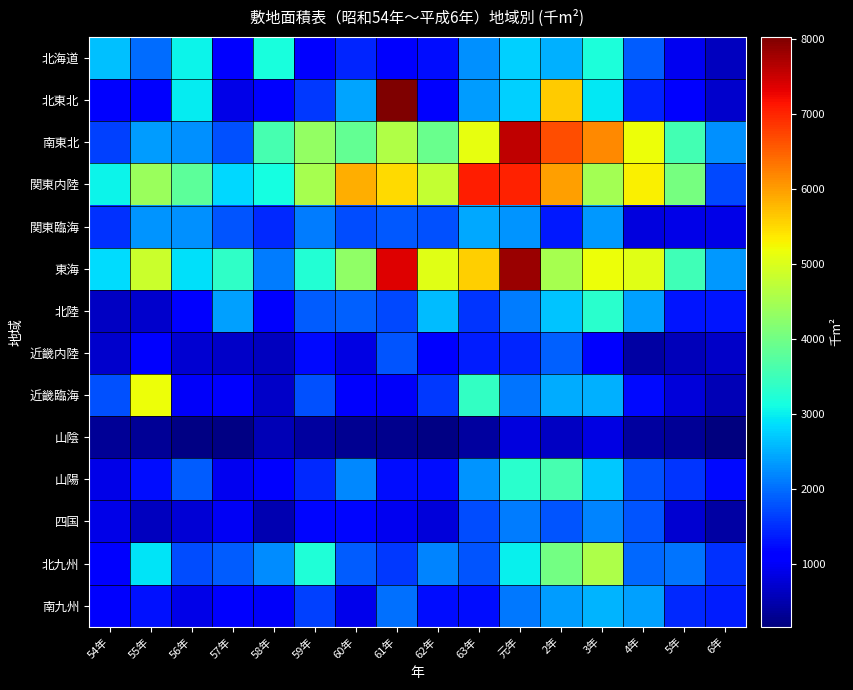

Reading left to right, extract all data points from this chart.

北海道: 54年=2631	55年=1984	56年=3041	57年=1118	58年=3175	59年=1071	60年=1434	61年=1038	62年=1246	63年=2273	元年=2768	2年=2506	3年=3205	4年=1875	5年=938	6年=614
北東北: 54年=1156	55年=1109	56年=2962	57年=875	58年=1091	59年=1600	60年=2411	61年=8030	62年=1139	63年=2353	元年=2768	2年=5621	3年=2932	4年=1421	5年=1058	6年=705
南東北: 54年=1653	55年=2355	56年=2262	57年=1766	58年=3591	59年=4327	60年=3858	61年=4617	62年=3940	63年=5138	元年=7597	2年=6662	3年=6157	4年=5178	5年=3567	6年=2280
関東内陸: 54年=3024	55年=4388	56年=3792	57年=2825	58年=3114	59年=4509	60年=5872	61年=5485	62年=4802	63年=7063	元年=7029	2年=5988	3年=4495	4年=5325	5年=4063	6年=1702
関東臨海: 54年=1527	55年=2296	56年=2269	57年=1808	58年=1474	59年=2117	60年=1747	61年=1835	62年=1762	63年=2447	元年=2288	2年=1345	3年=2321	4年=837	5年=892	6年=890
東海: 54年=2861	55年=4854	56年=2891	57年=3371	58年=2127	59年=3262	60年=4292	61年=7377	62年=5064	63年=5584	元年=7832	2年=4508	3年=5199	4年=5051	5年=3539	6年=2334
北陸: 54年=645	55年=687	56年=1063	57年=2397	58年=1053	59年=1862	60年=1900	61年=1731	62年=2618	63年=1560	元年=2101	2年=2669	3年=3316	4年=2389	5年=1331	6年=1305
近畿内陸: 54年=702	55年=1089	56年=740	57年=668	58年=624	59年=1231	60年=868	61年=1814	62年=1132	63年=1380	元年=1436	2年=1904	3年=1035	4年=418	5年=594	6年=662
近畿臨海: 54年=1772	55年=5180	56年=996	57年=1143	58年=667	59年=1770	60年=1027	61年=1019	62年=1579	63年=3419	元年=2065	2年=2494	3年=2500	4年=1237	5年=792	6年=557
山陰: 54年=341	55年=324	56年=203	57年=218	58年=553	59年=388	60年=313	61年=270	62年=198	63年=407	元年=837	2年=639	3年=859	4年=407	5年=341	6年=164
山陽: 54年=874	55年=1242	56年=1881	57年=937	58年=1161	59年=1475	60年=2211	61年=1244	62年=1262	63年=2299	元年=3320	2年=3600	3年=2710	4年=1778	5年=1554	6年=1226
四国: 54年=872	55年=597	56年=773	57年=983	58年=528	59年=1181	60年=1204	61年=955	62年=792	63年=1741	元年=2106	2年=1796	3年=2174	4年=1815	5年=725	6年=432
北九州: 54年=1138	55年=2918	56年=1757	57年=1864	58年=2240	59年=3223	60年=1866	61年=1591	62年=2185	63年=1805	元年=3020	2年=4020	3年=4573	4年=1964	5年=2045	6年=1540
南九州: 54年=1053	55年=1293	56年=893	57年=1114	58年=1020	59年=1660	60年=918	61年=2026	62年=1270	63年=1243	元年=2080	2年=2368	3年=2553	4年=2403	5年=1458	6年=1389